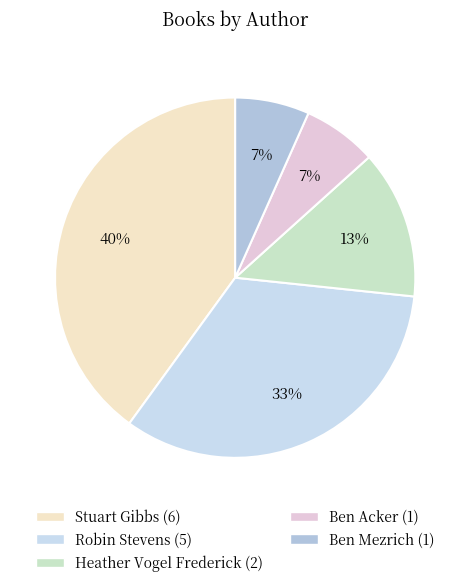

Is it true that Stuart Gibbs is 31% of the pie?

False